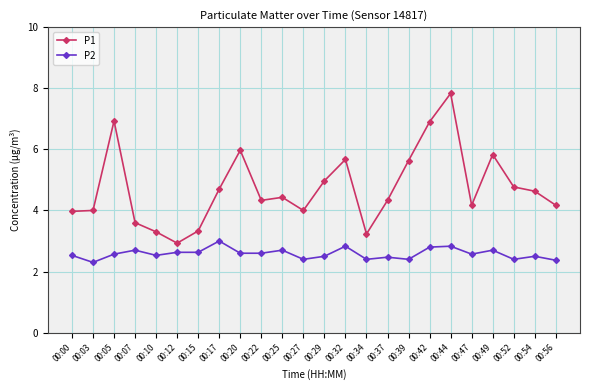

What is the highest value of the P2 series?

3.0